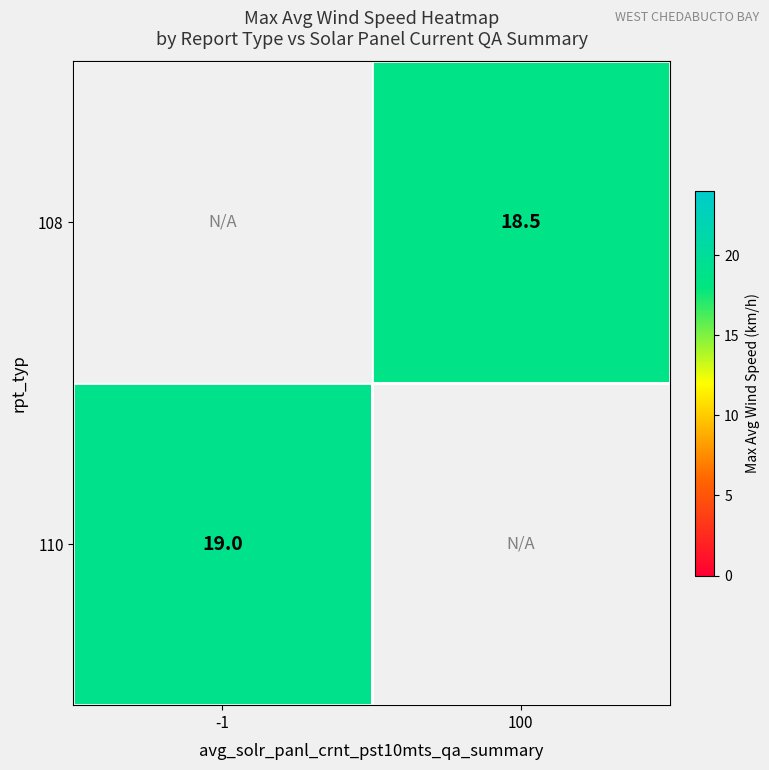

The value of 110 at -1 is 19.0. True or false?

True